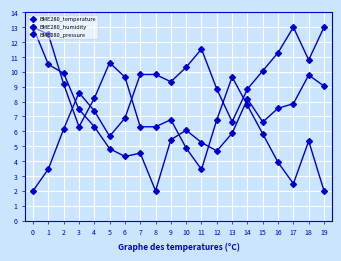

What is the value of the BME280_temperature point at the 16th from the left?

5.8